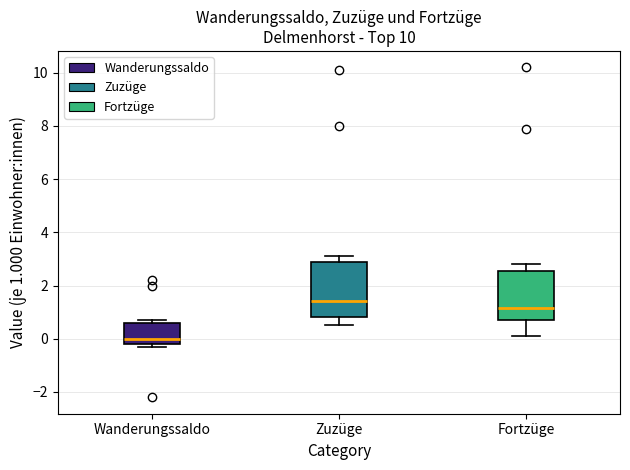

Reading left to right, read every box against the y-axis: the position of its median line, the range the box covers, and the ends of its whiskers. The values are not printed on the chart, so give them approximately, as read against the axis.

Wanderungssaldo: median 0.0, box -0.2 to 0.6, whiskers -0.2 (just below the box's lower edge) to 0.8
Zuzüge: median 1.4, box 0.8 to 3.0, whiskers 0.6 to 3.2
Fortzüge: median 1.2, box 0.8 to 2.6, whiskers 0.2 to 2.8